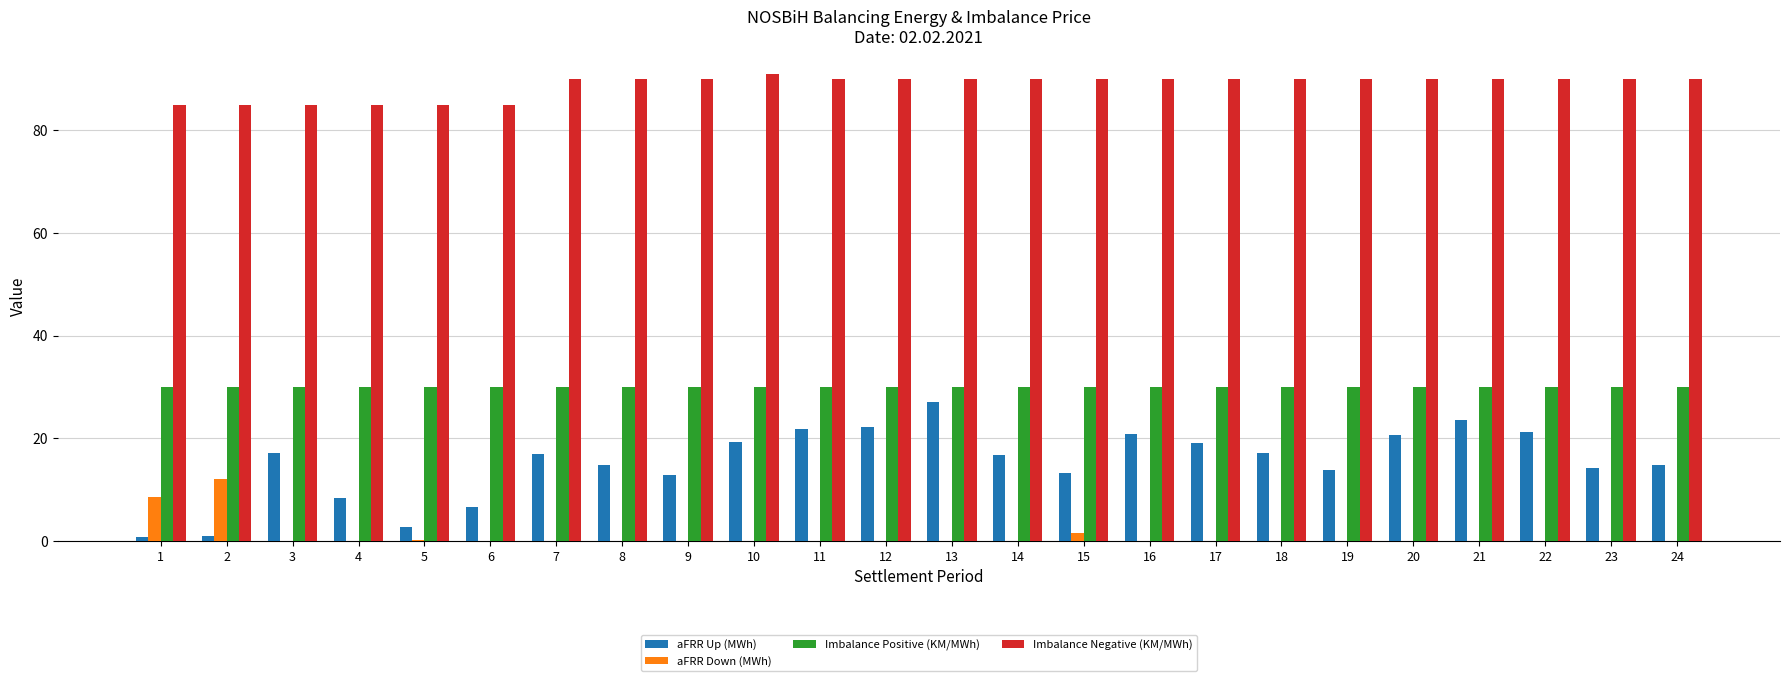

Which series has the largest total across all categories?

Imbalance Negative (KM/MWh)